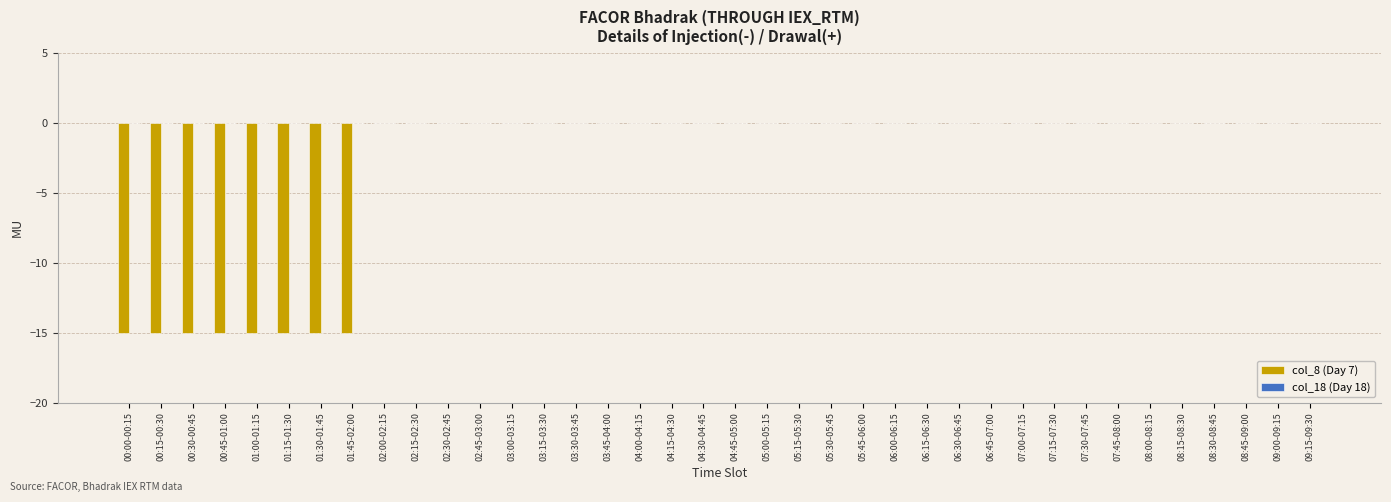

The chart shows a value of -6 at 08:00-08:15. True or false?

False